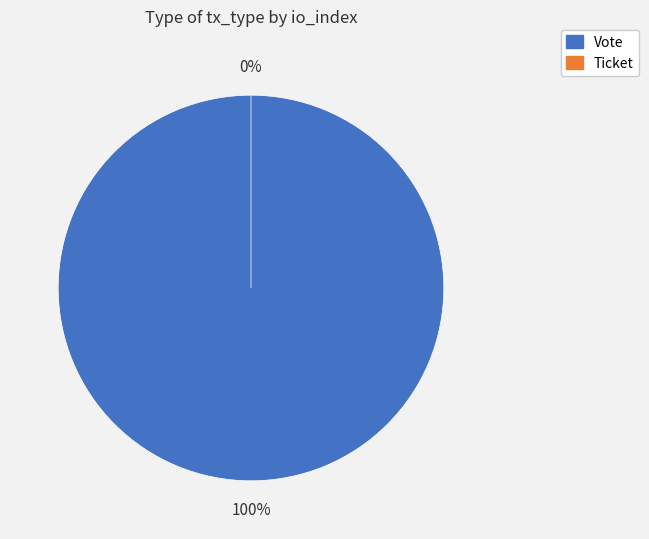

To the nearest percent, what percentage of the pie is Vote (io_index=1)?

100%